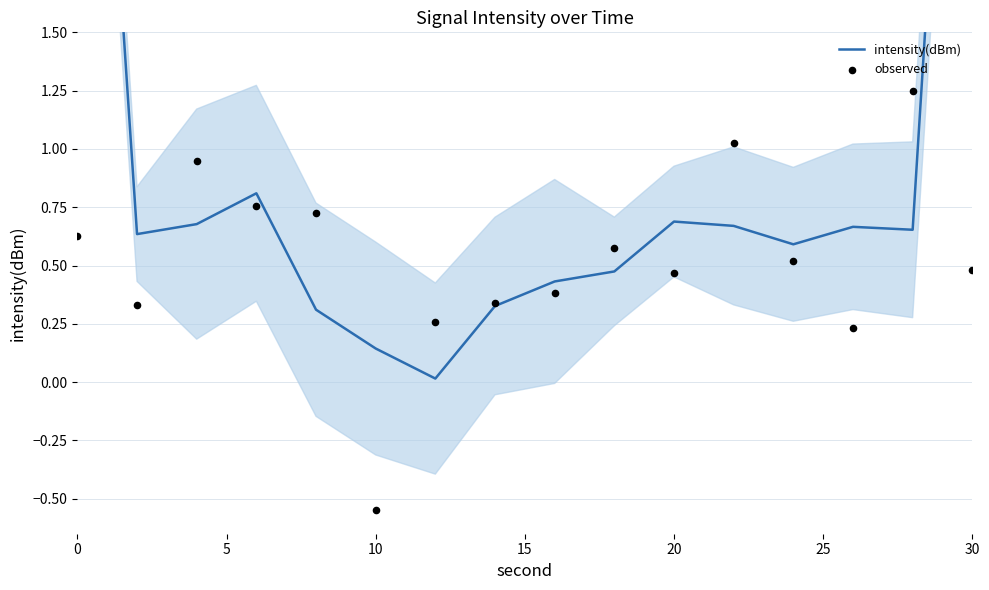

What is the total value across all series at 15?

1.6